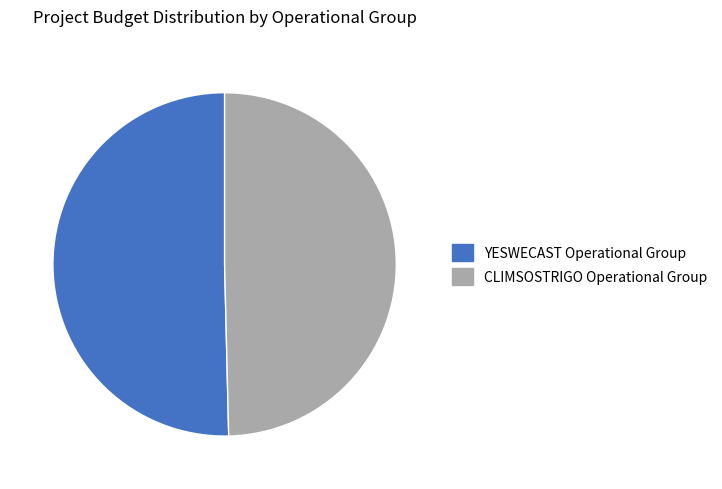

Which category has the smallest portion of the pie?

CLIMSOSTRIGO Operational Group